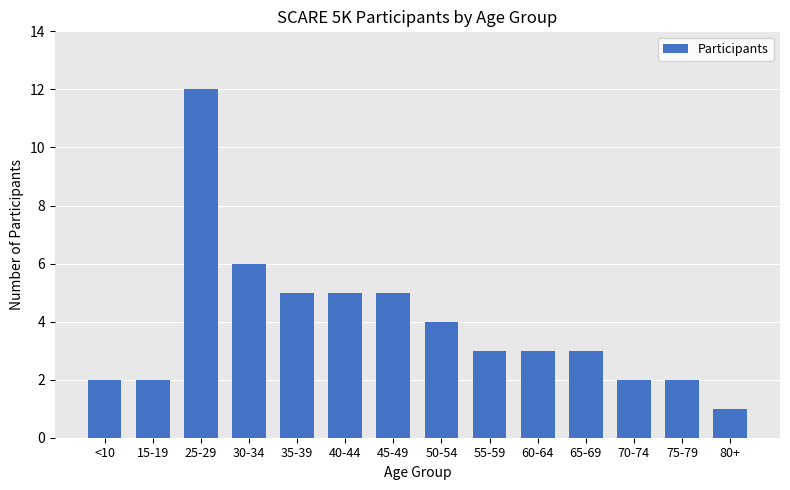

What is the minimum value shown in the chart?

1